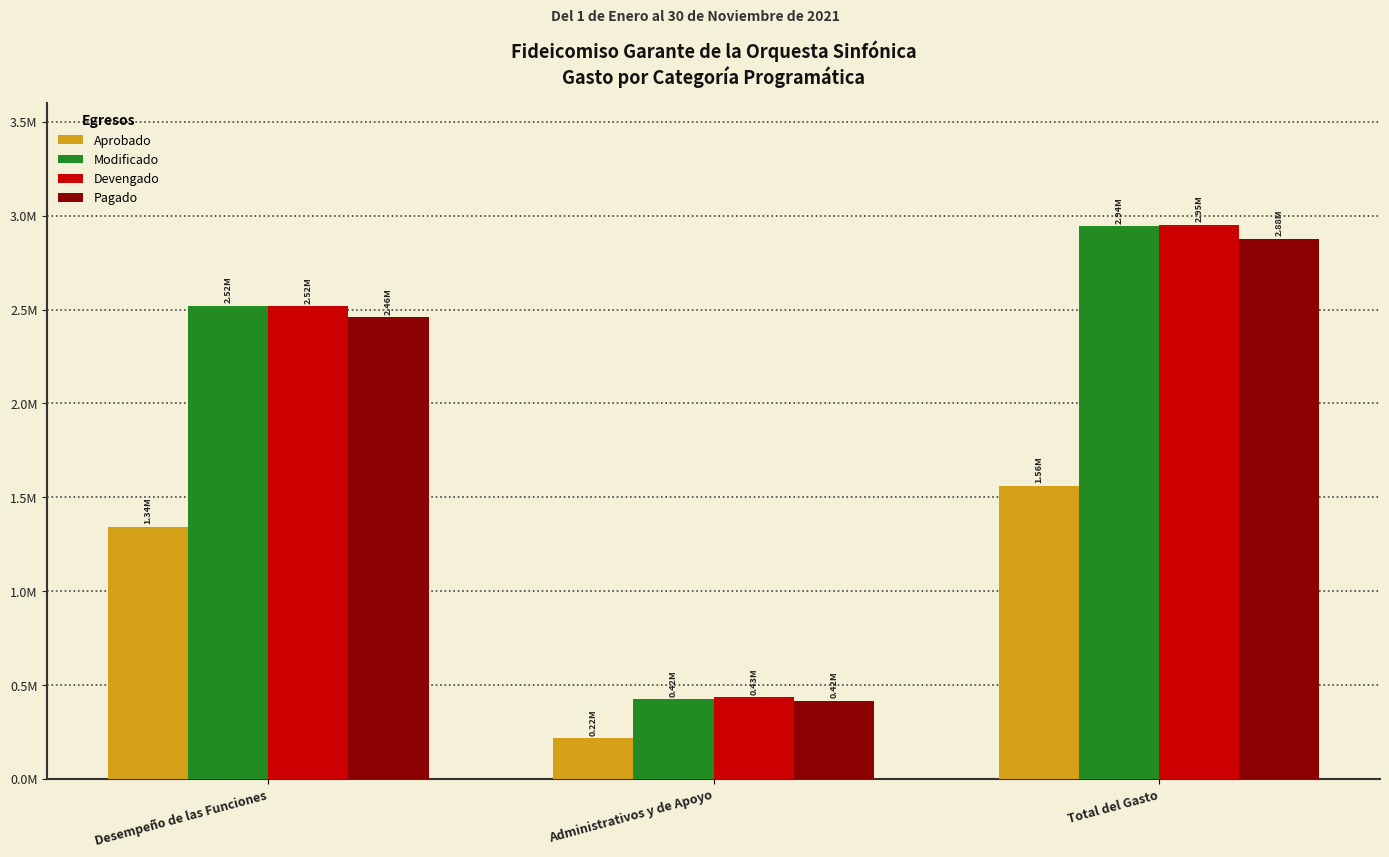

Does the chart contain any negative values?

No